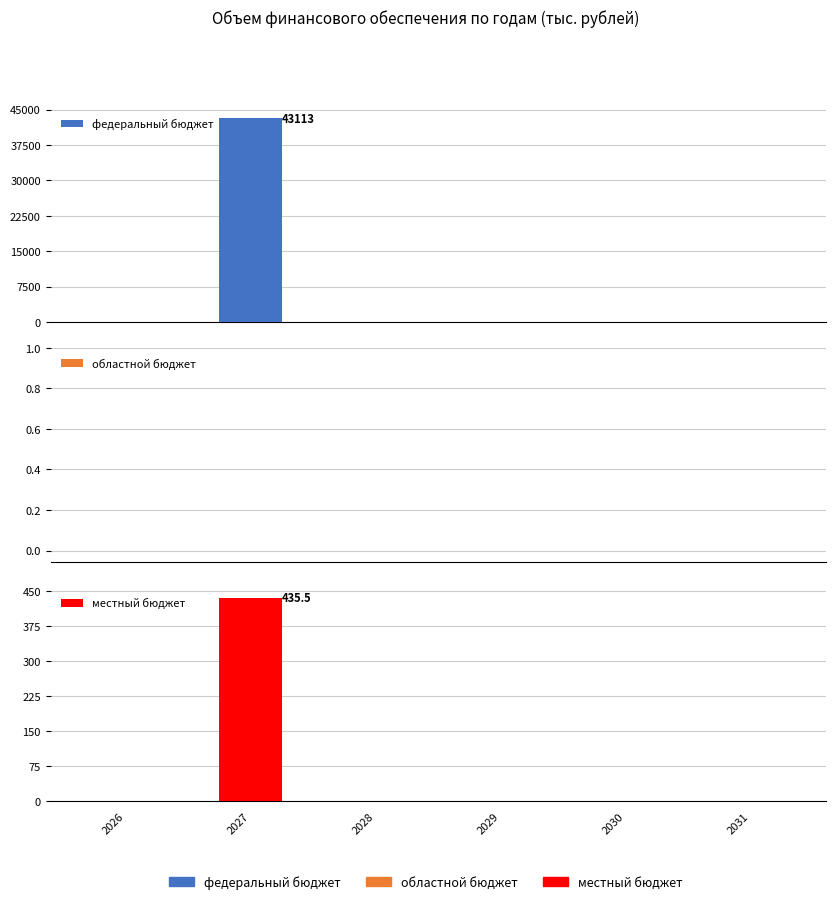

Reading right to left, extract all data points from this chart.

федеральный бюджет: 2031=0.0	2030=0.0	2029=0.0	2028=0.0	2027=43113.0	2026=0.0
областной бюджет: 2031=0.0	2030=0.0	2029=0.0	2028=0.0	2027=0.0	2026=0.0
местный бюджет: 2031=0.0	2030=0.0	2029=0.0	2028=0.0	2027=435.5	2026=0.0